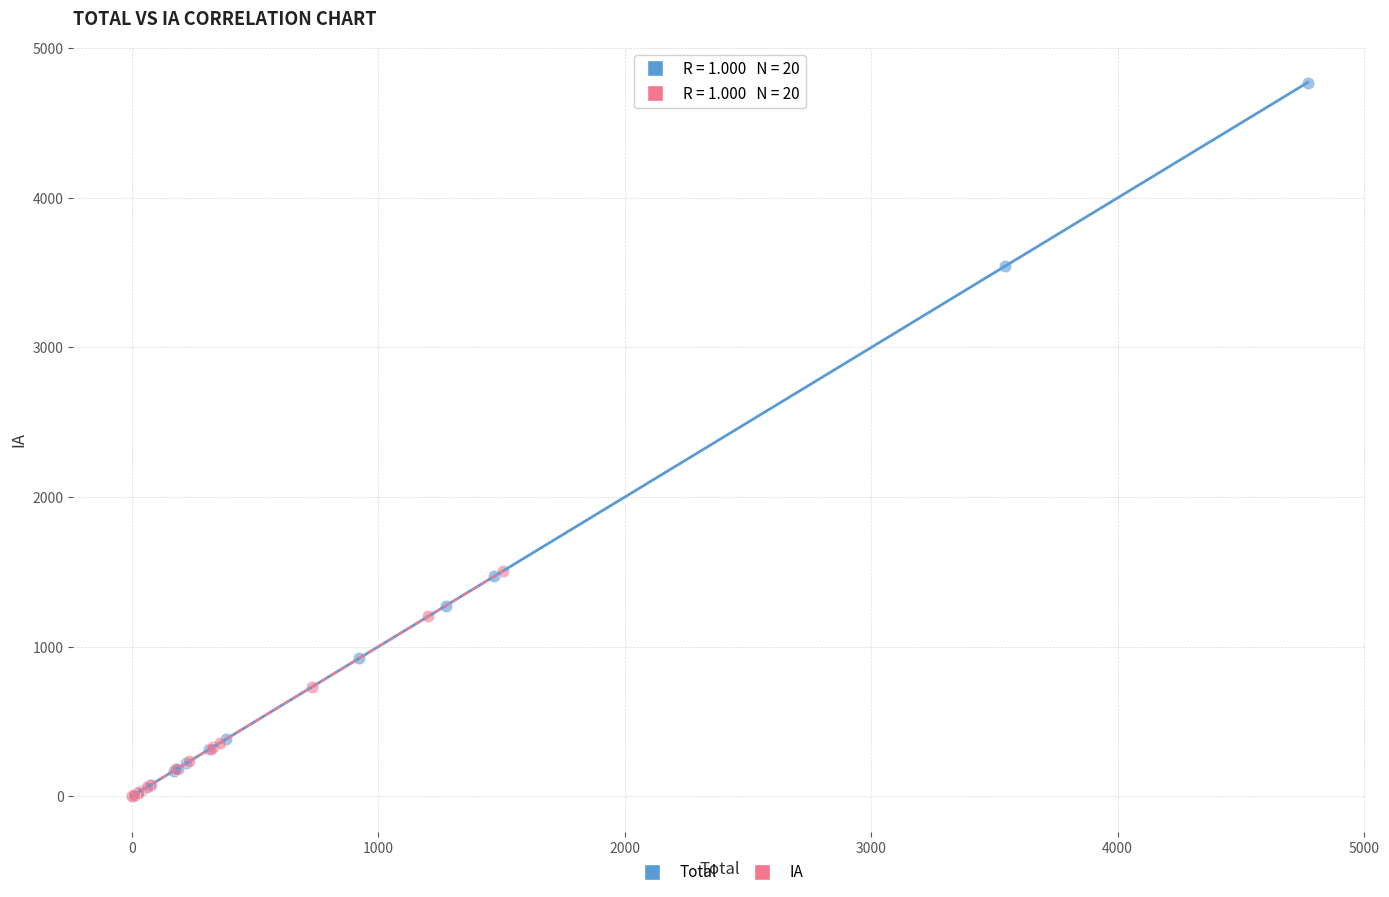

What are all the series names shown in the legend?

Total, IA